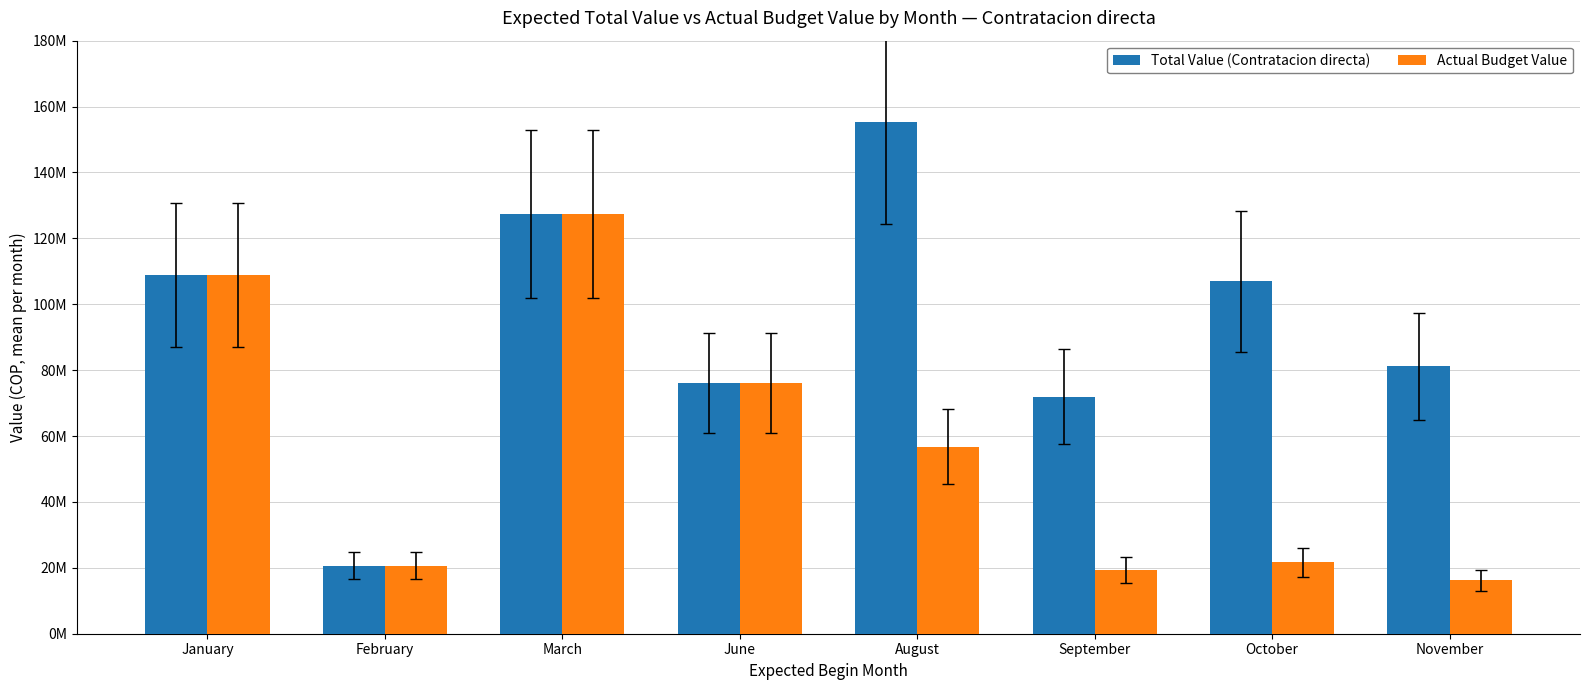

Is it true that Total Value (Contratacion directa) equals 123962410 at September?

False